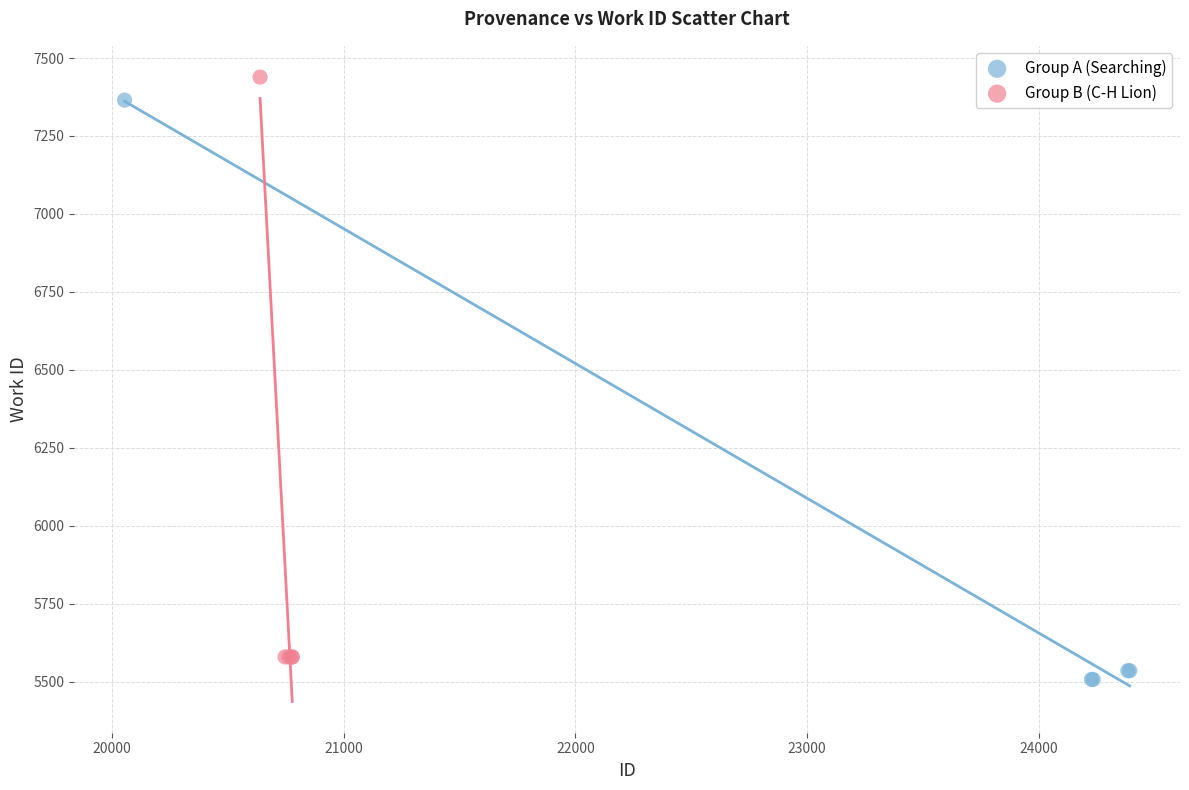

Which series has the largest Y range (max minus min)?

Group B (C-H Lion)